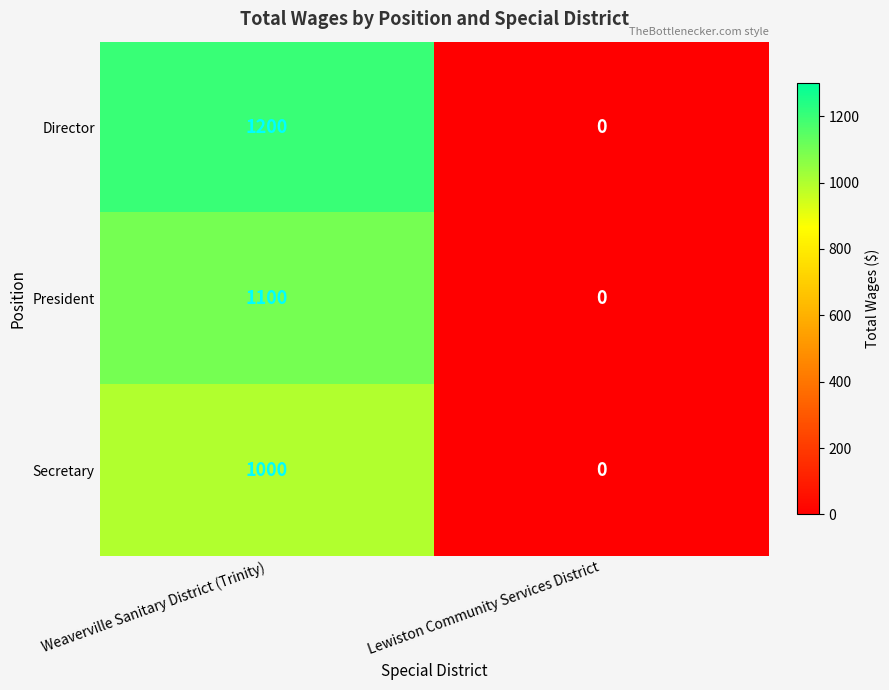

What is the approximate value of Secretary at Weaverville Sanitary District (Trinity)?

1000